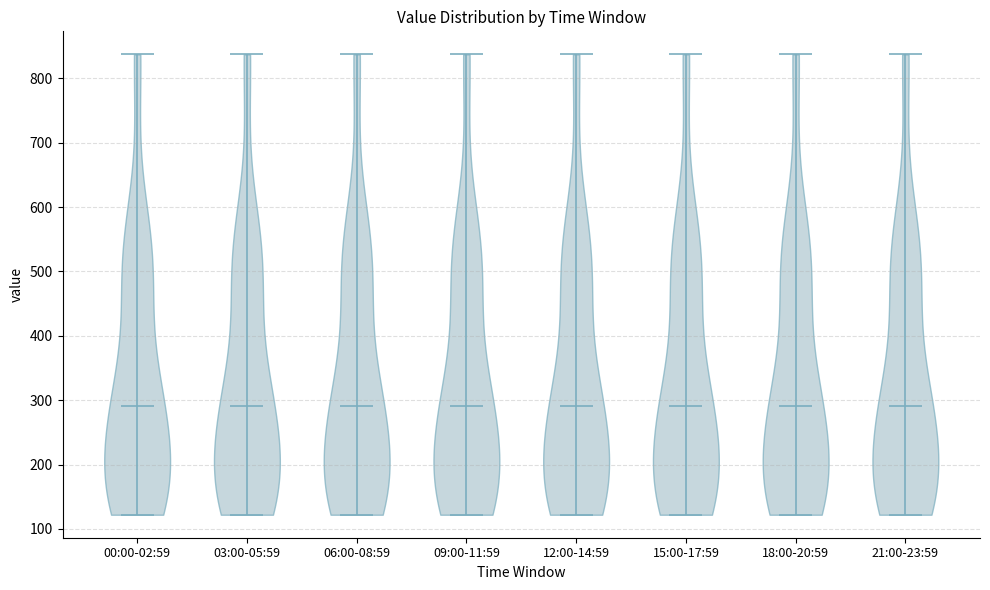

What is the lowest point the violin for 03:00-05:59 reaches on the y-axis? The values are not printed on the chart, so give them approximately, as read against the axis.

120